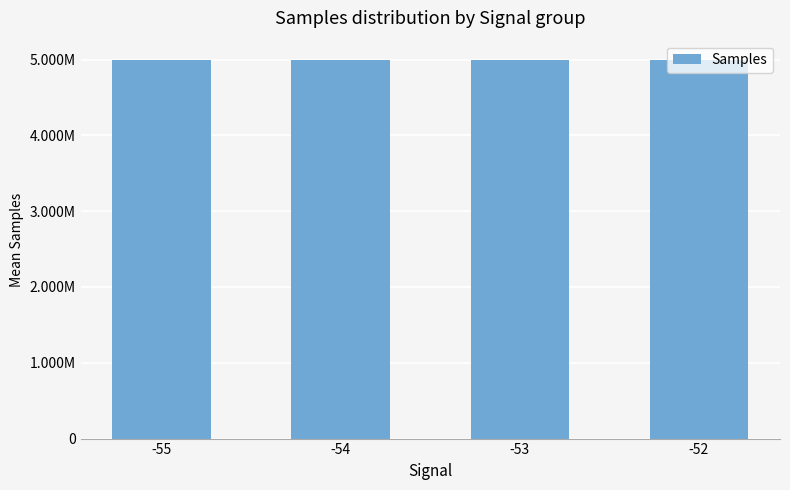

Does the chart contain any negative values?

No